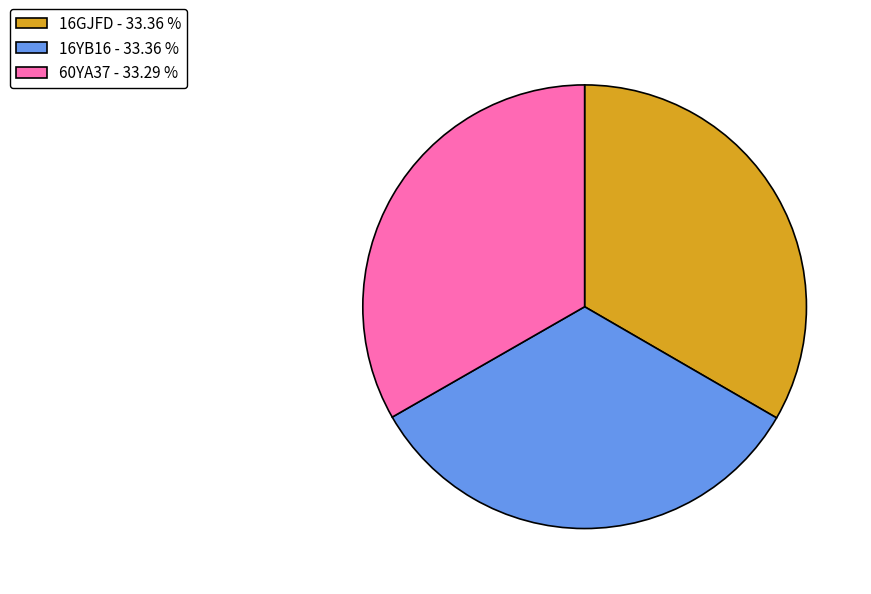

How many slices are in this pie chart?

3